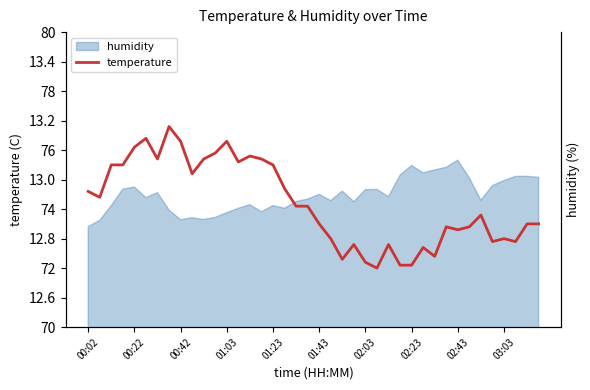

True or false: the data shows 3.6 at 02:43.

False